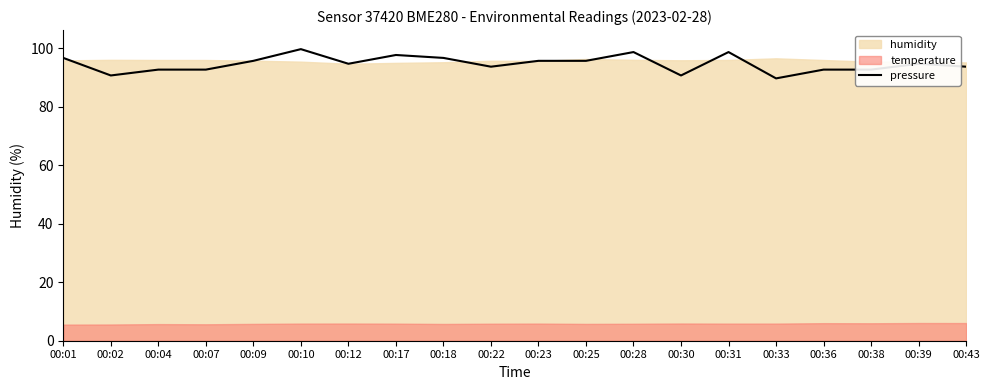

What is the greatest value displayed?

99.7